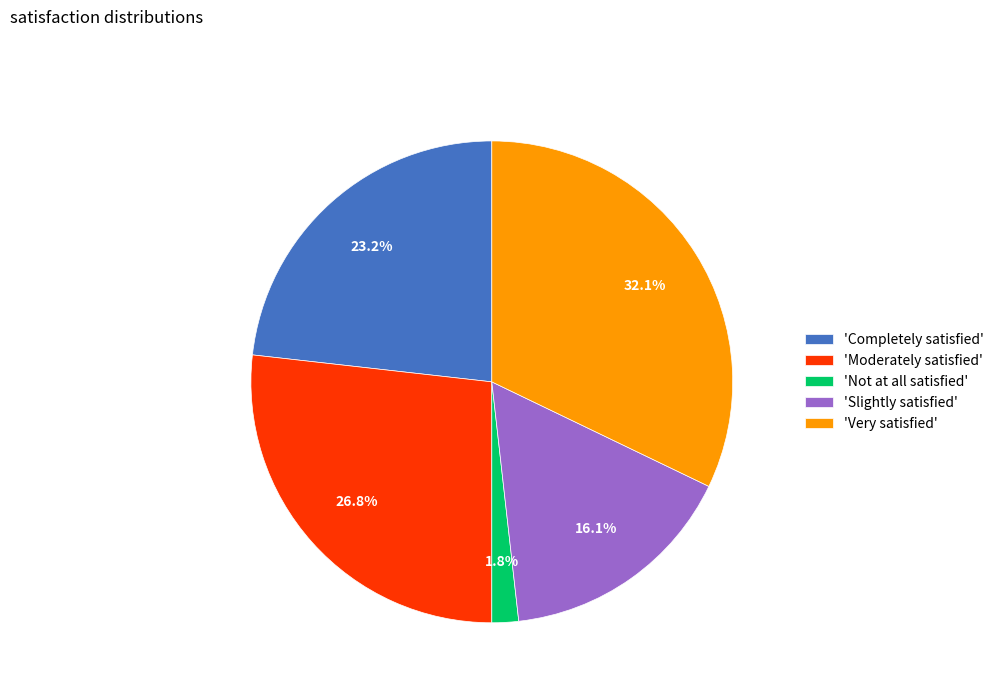

Count the number of slices in the pie.

5